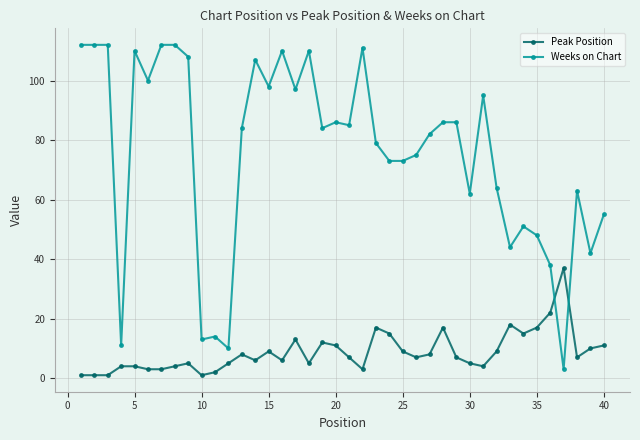

True or false: Weeks on Chart has more than 0 interior local peaks.

True